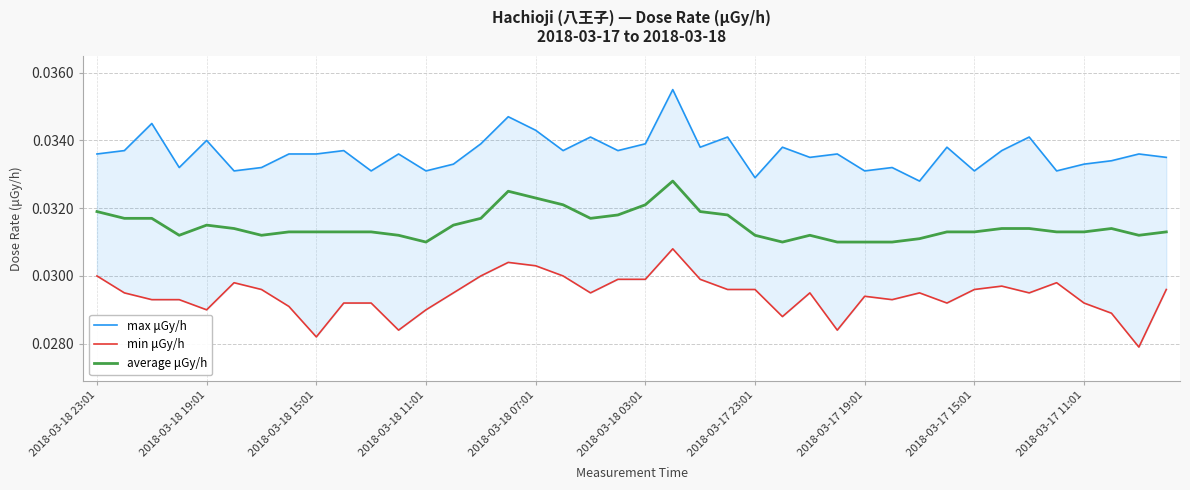

How many lines are shown in the chart?

3